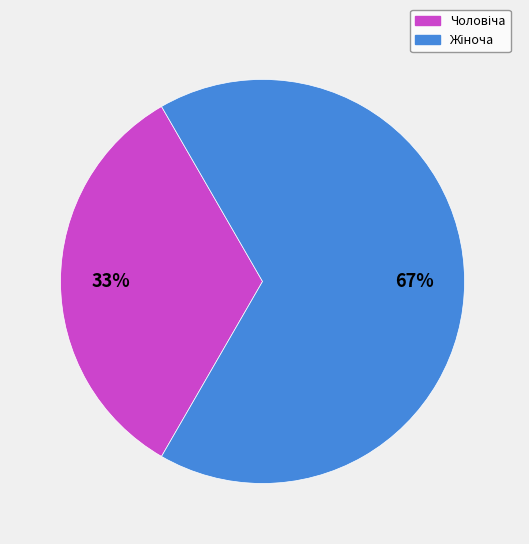

Does any single category account for the majority?

Yes